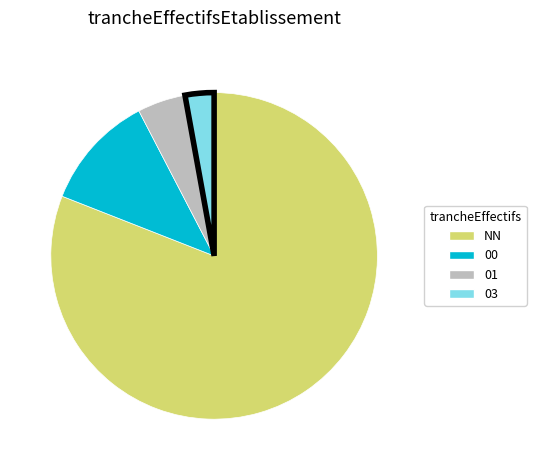

True or false: 00 accounts for 11% of the total.

True